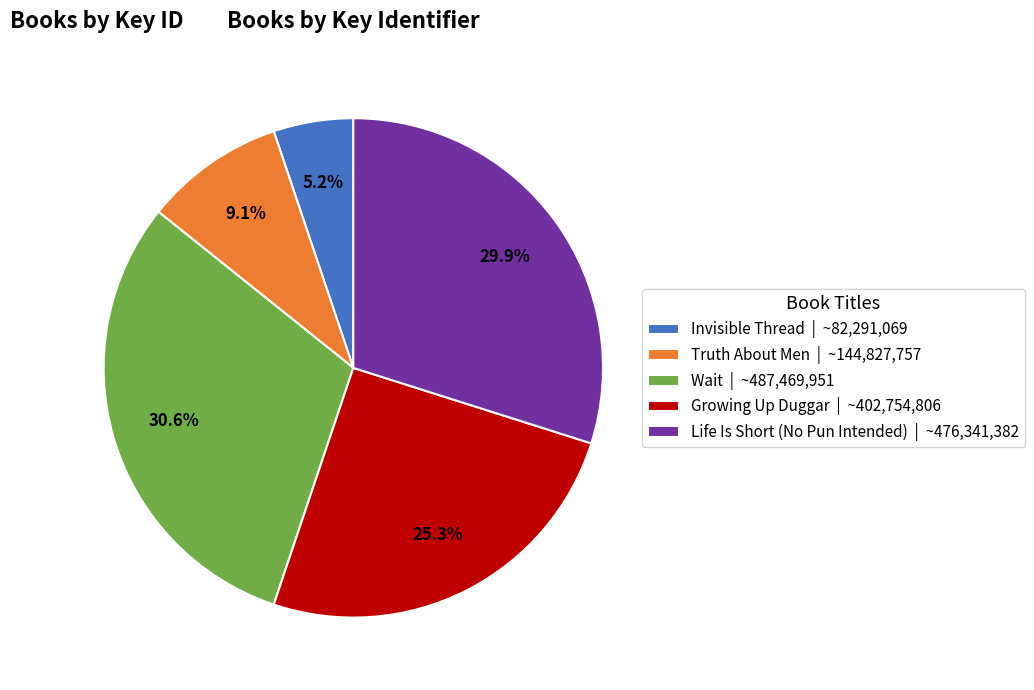

Is there a majority slice in this chart?

No